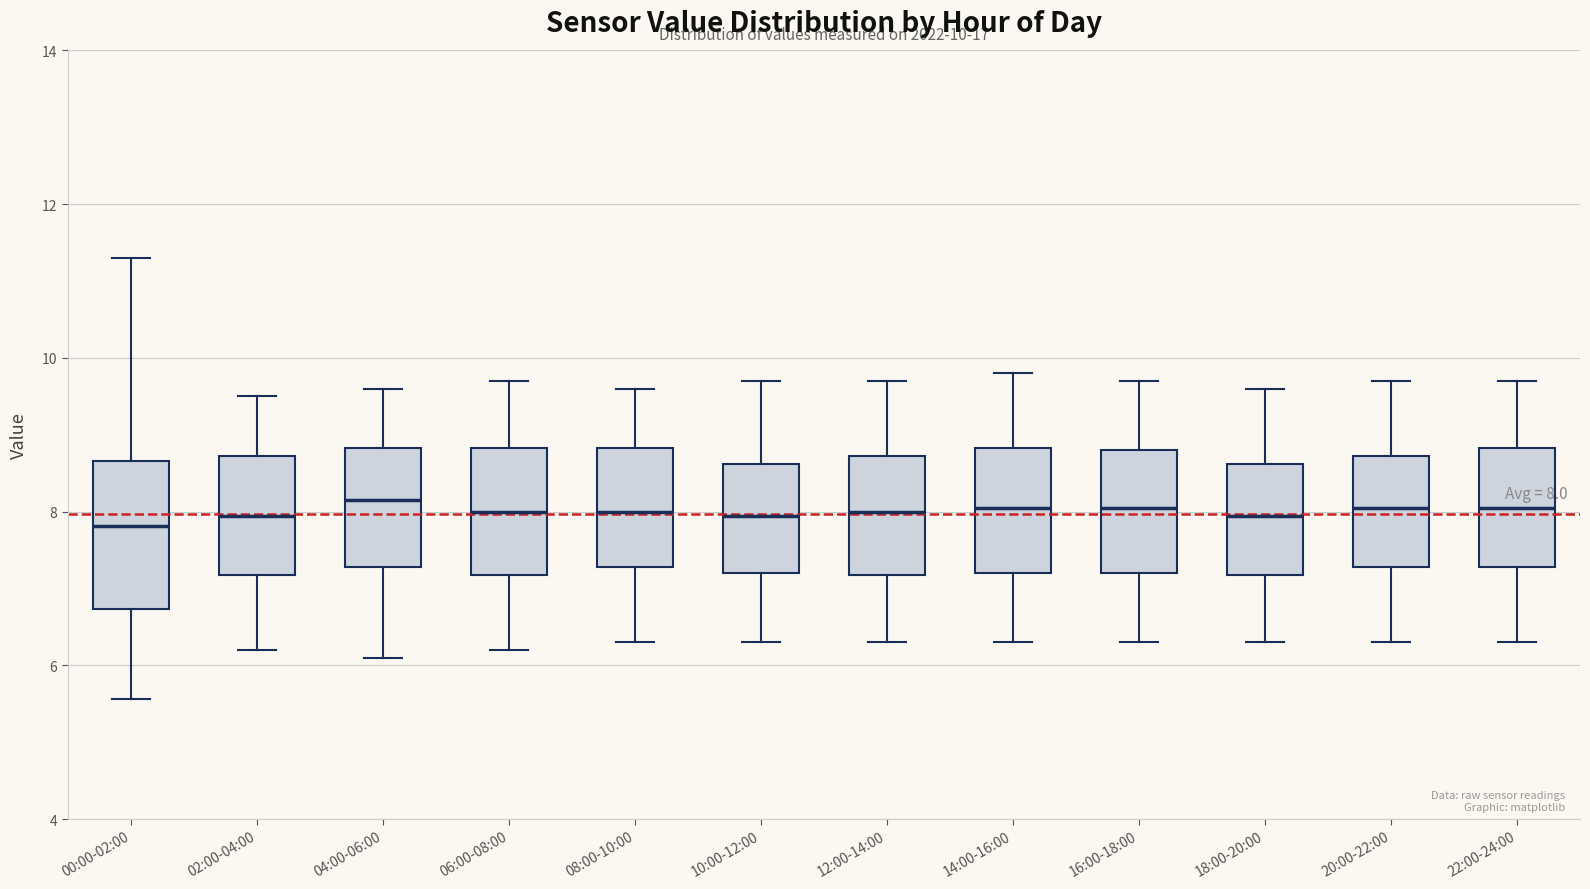

Comparing the boxes themselves (not the whiskers), which one is the tallest?

00:00-02:00